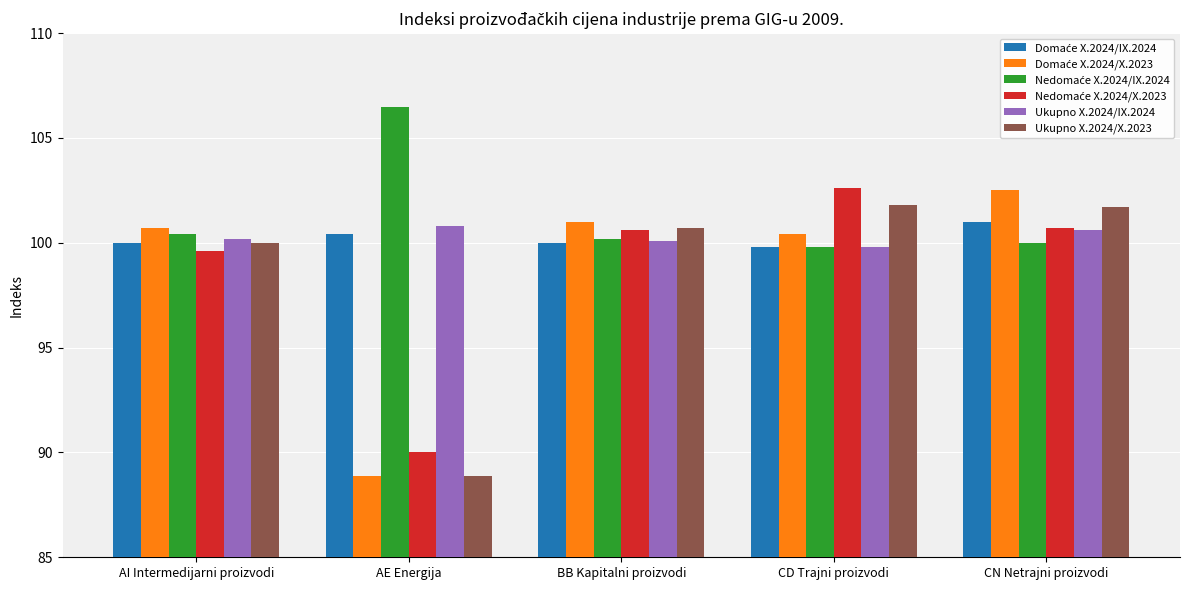

Count the number of data series in this chart.

6